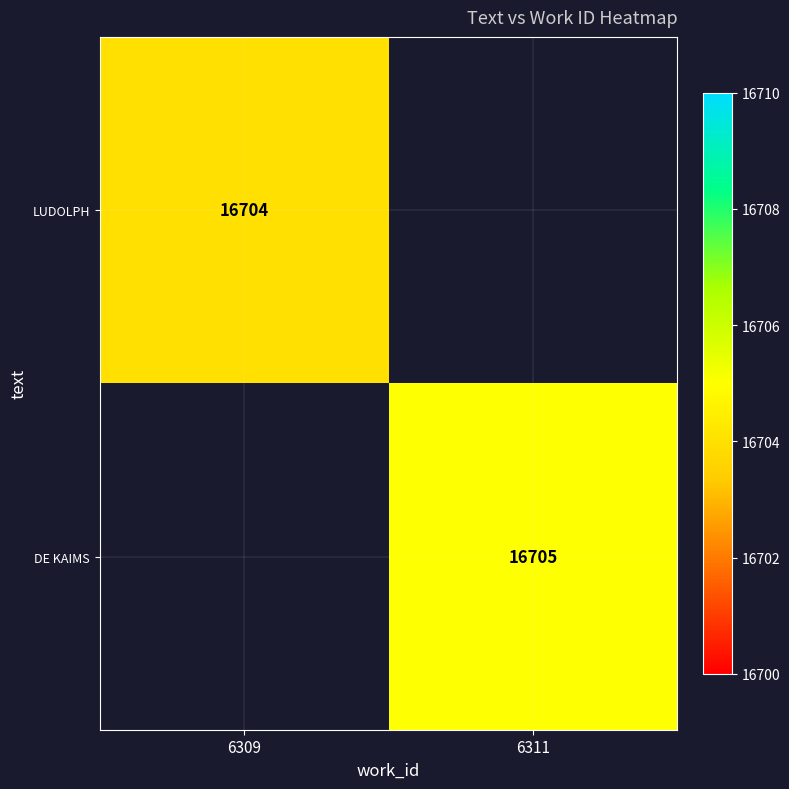

How many categories are shown in the chart?

2